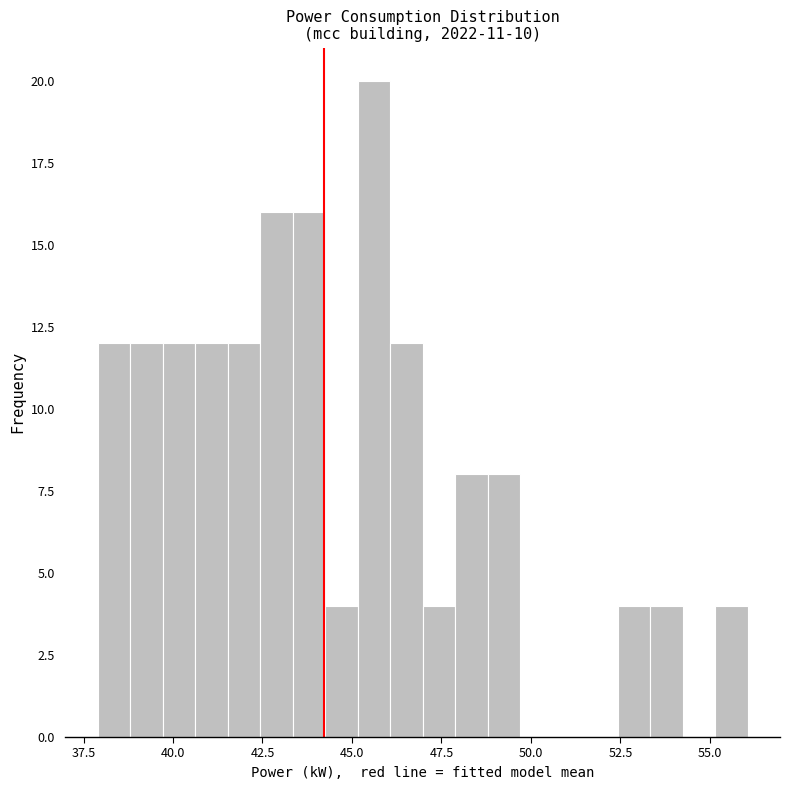

Read against the x-axis, roughly where is the centre of the tallest bar?

45.5